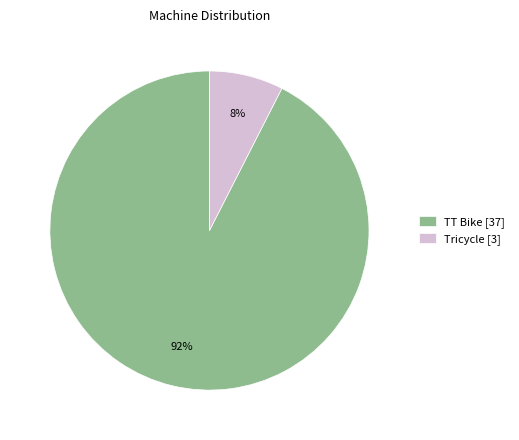

What is the smallest slice in the pie chart?

Tricycle